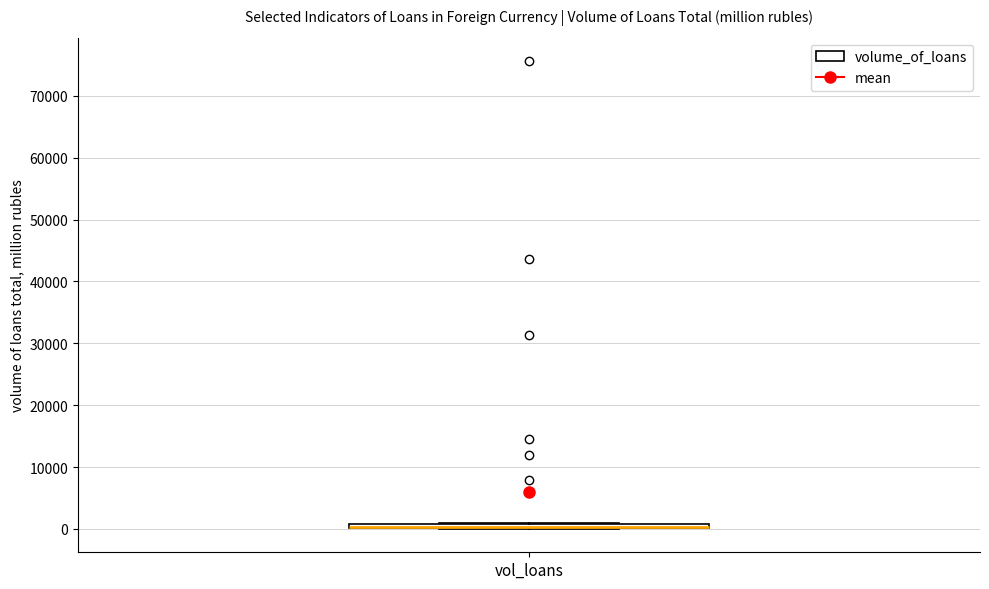

Where is the lower edge of the box for vol_loans on the y-axis? The values are not printed on the chart, so give them approximately, as read against the axis.

0